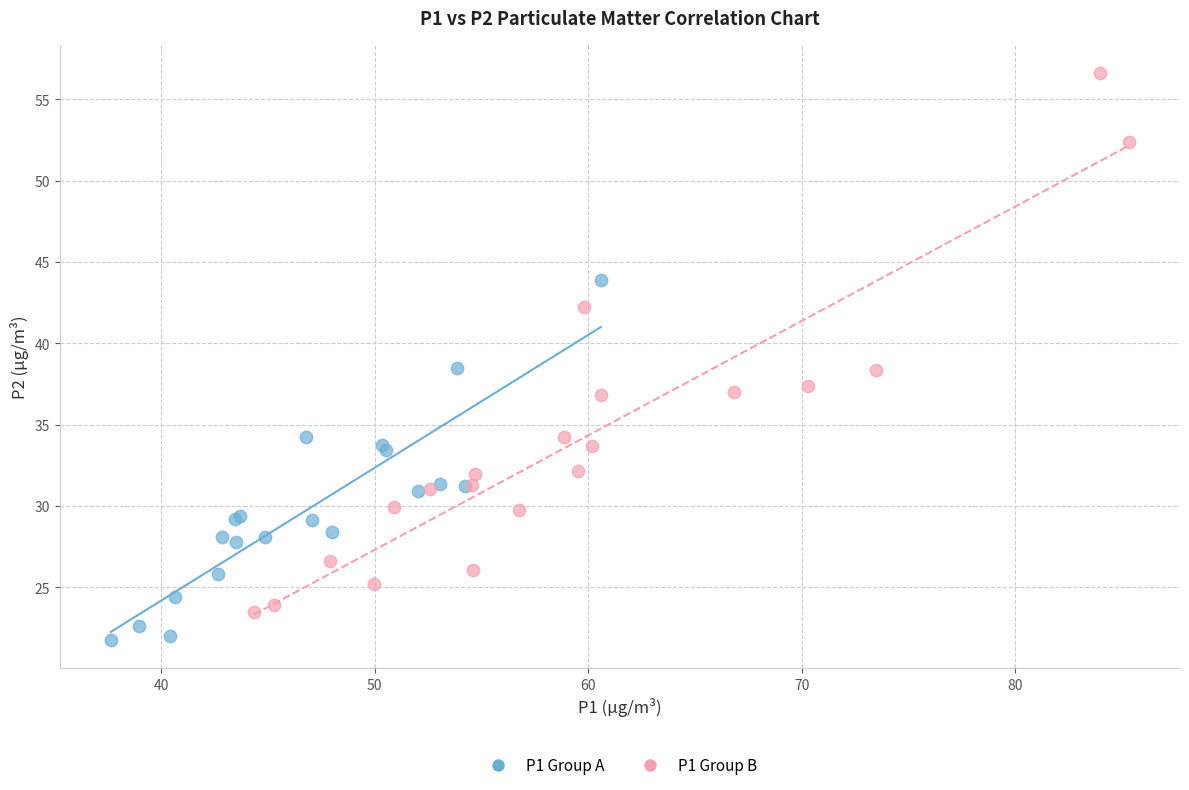

Which series reaches the minimum Y coordinate?

P1 Group A